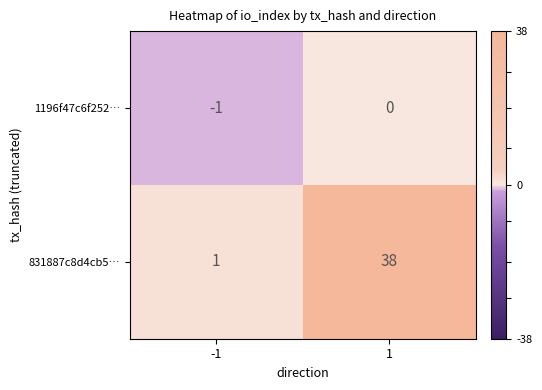

What is the maximum value shown in the chart?

38